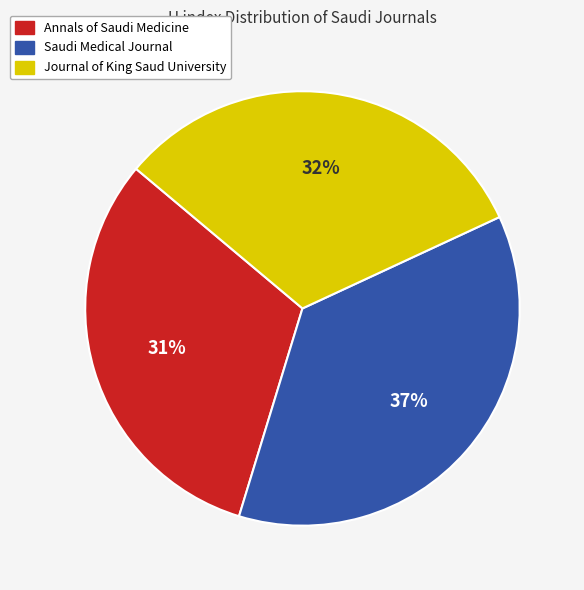

Is there any slice that represents more than half of the pie?

No